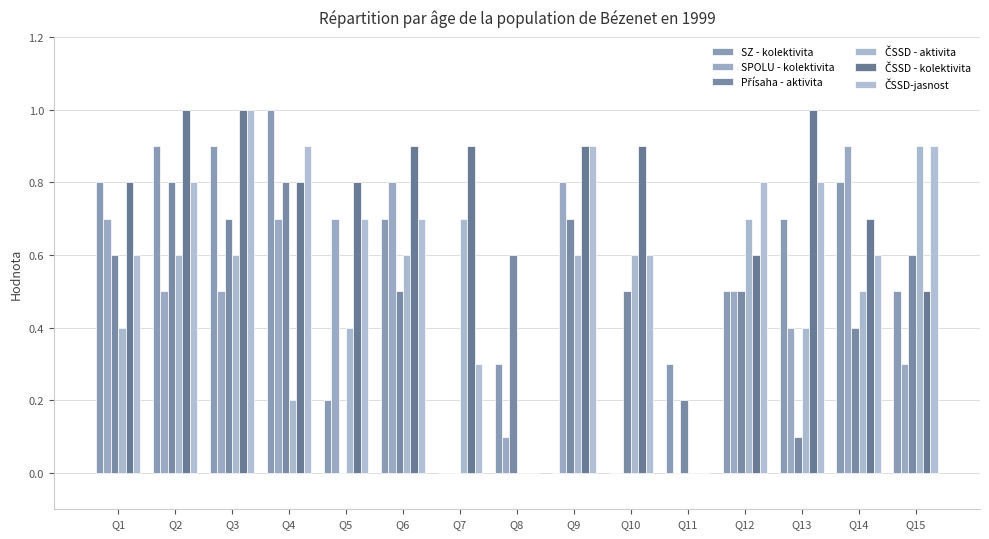

How many categories are shown in the chart?

15